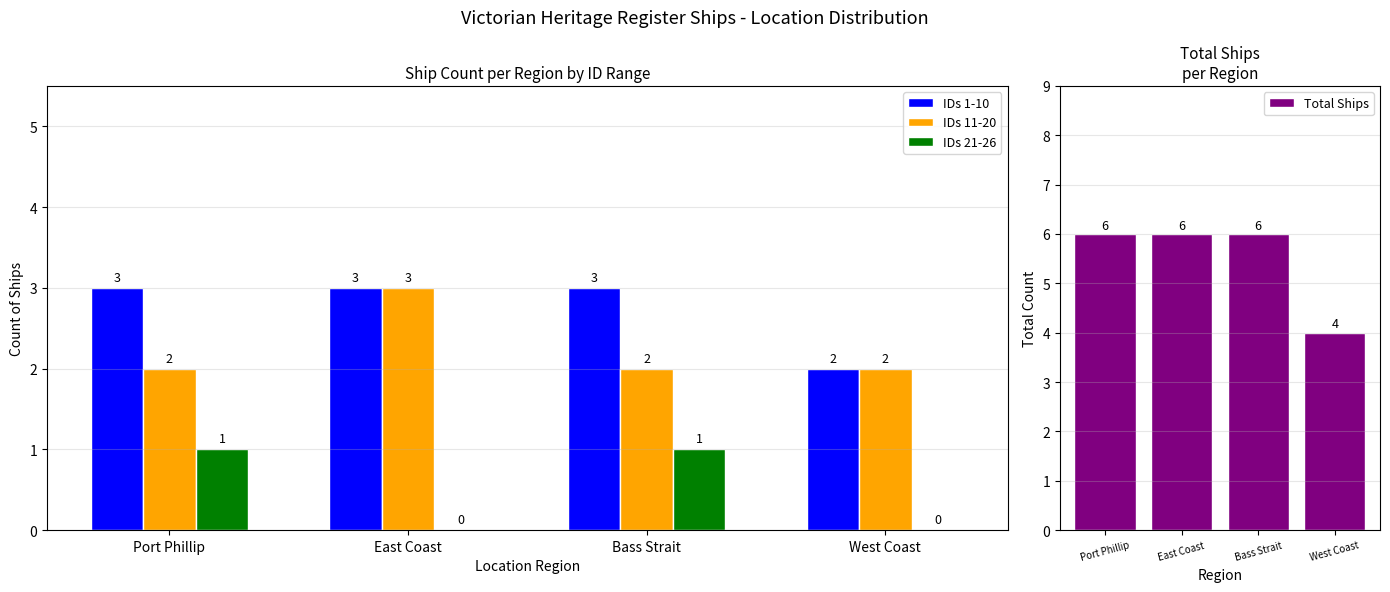

What value does the IDs 21-26 series have at Bass Strait?

1